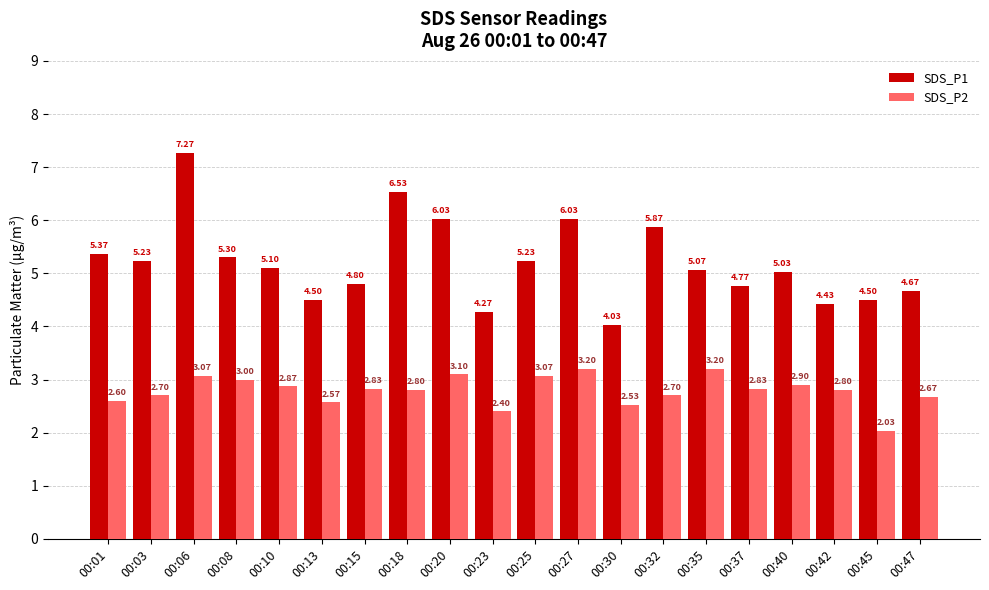

What is the sum of the SDS_P2 values at 00:27 and 00:23?

5.6